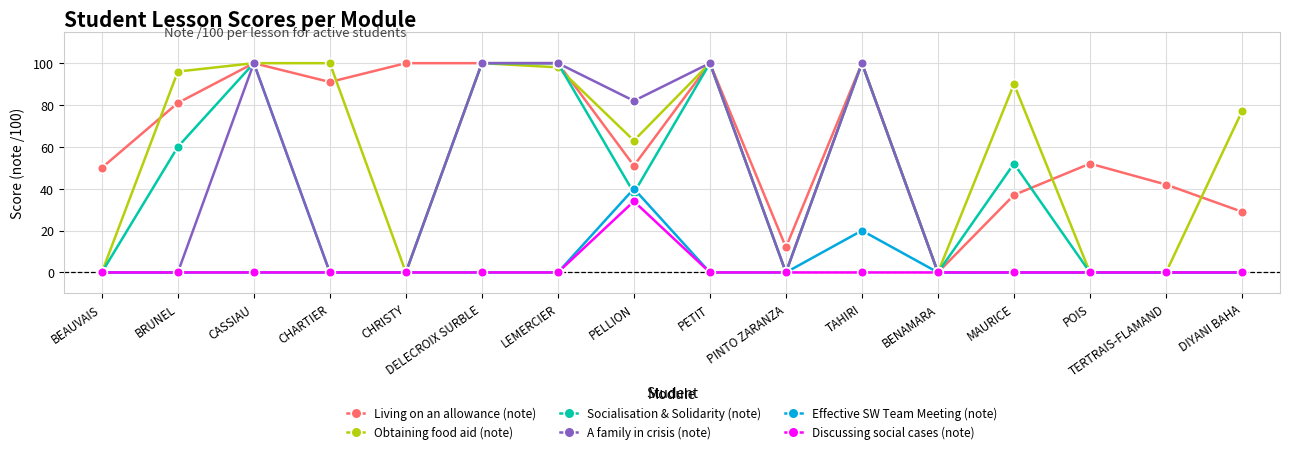

Read the Obtaining food aid (note) value at TAHIRI.

100